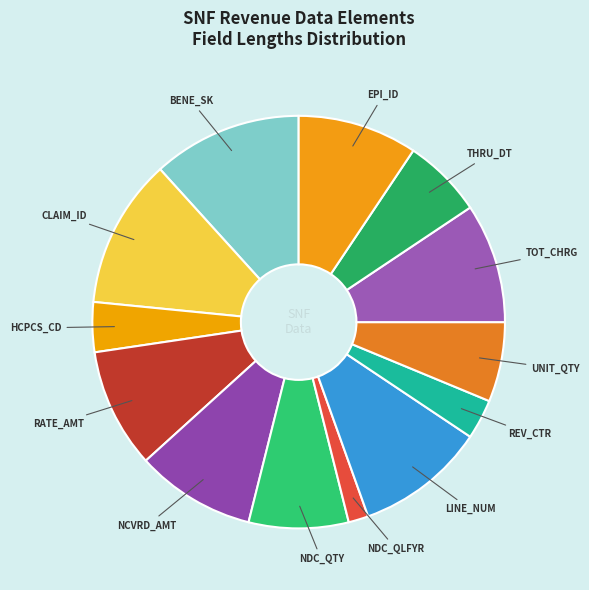

What is the ratio of the value at CLAIM_ID to the value at NCVRD_AMT?

1.2